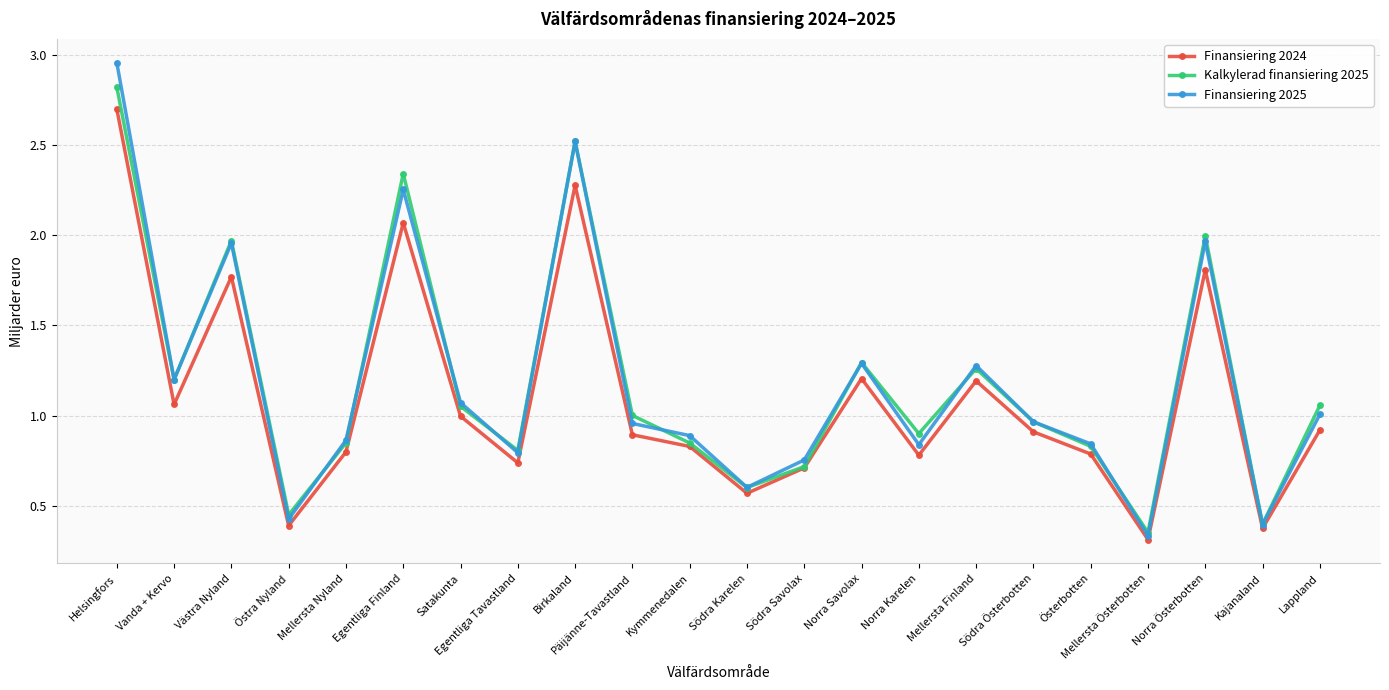

Which series has the widest spread of values?

Finansiering 2025